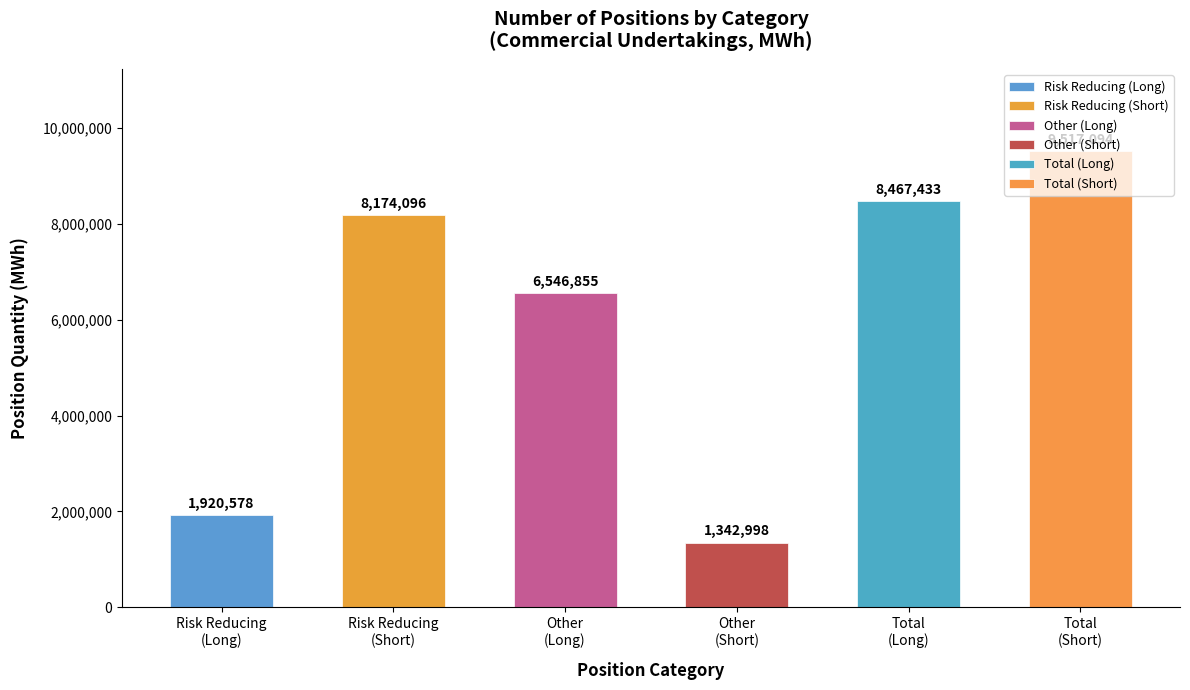

What is the greatest value displayed?

9517094